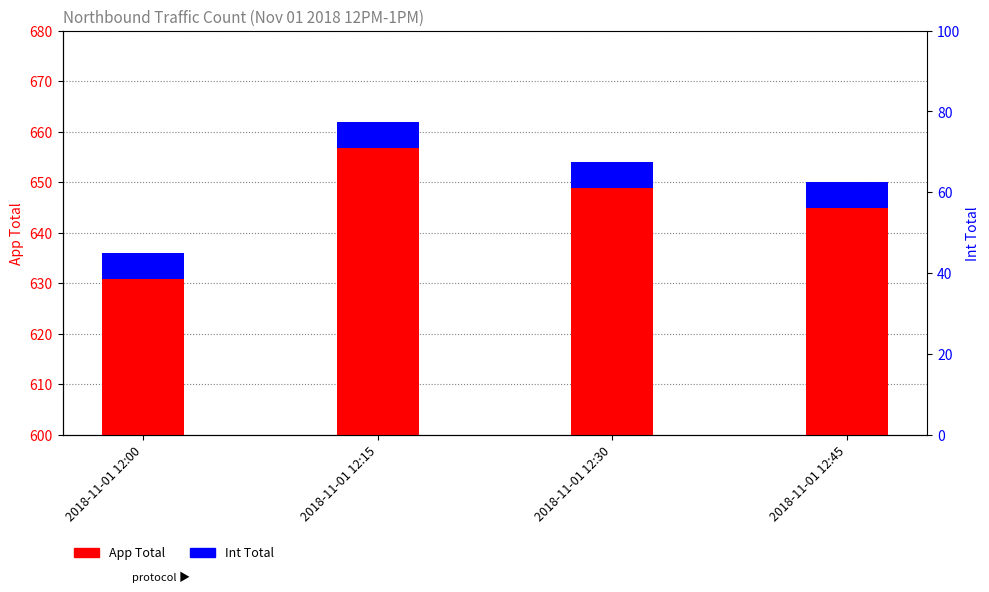

At how many categories does at least one series exceed 151?

4